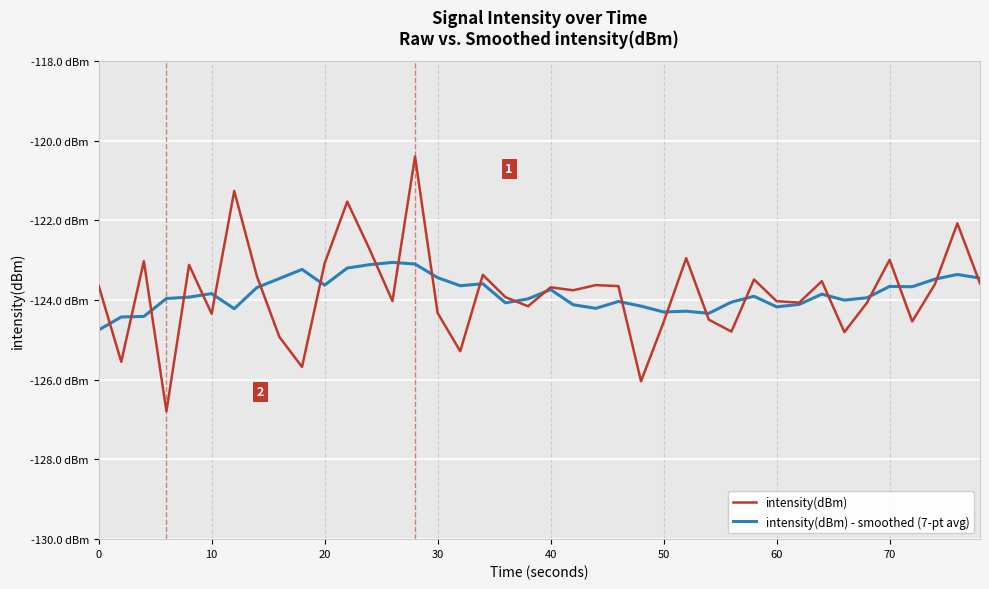

What are all the series names shown in the legend?

intensity(dBm), intensity(dBm) - smoothed (7-pt avg)